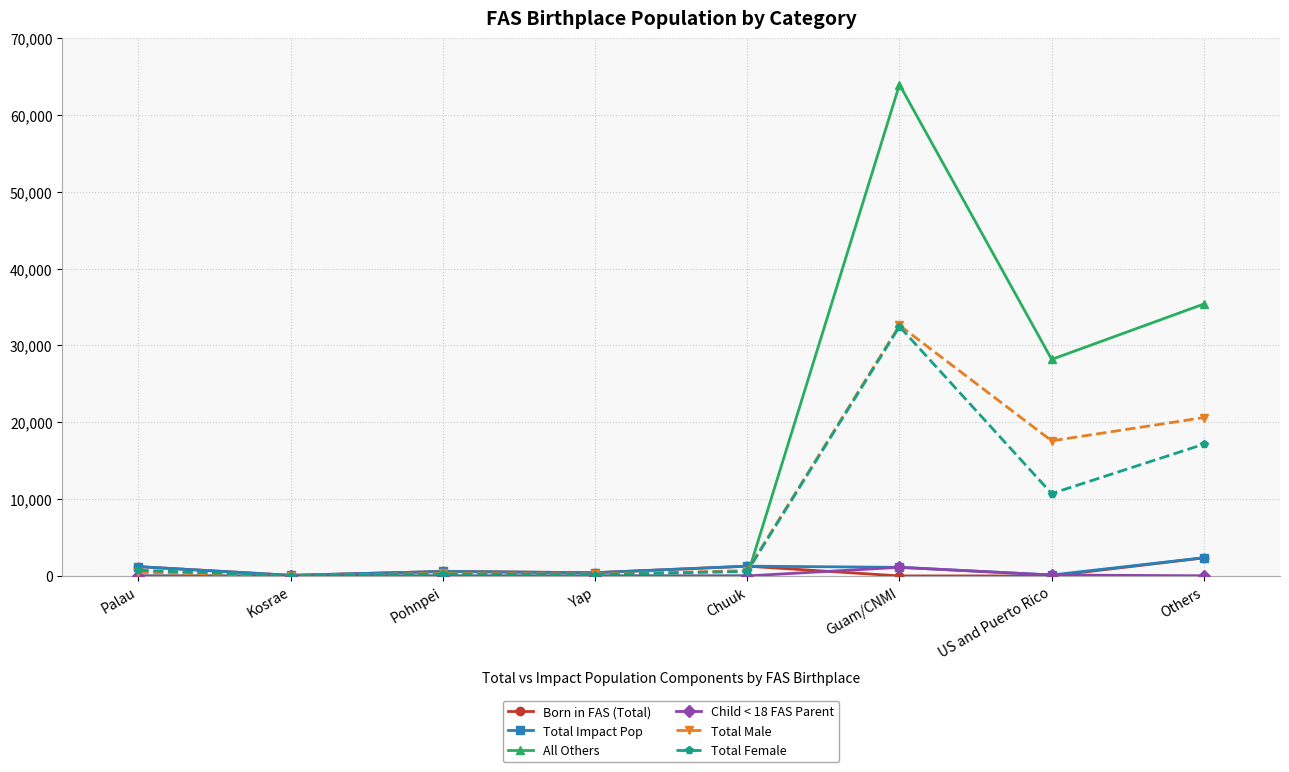

What is the difference between the maximum and minimum values in the Child < 18 FAS Parent series?

1120